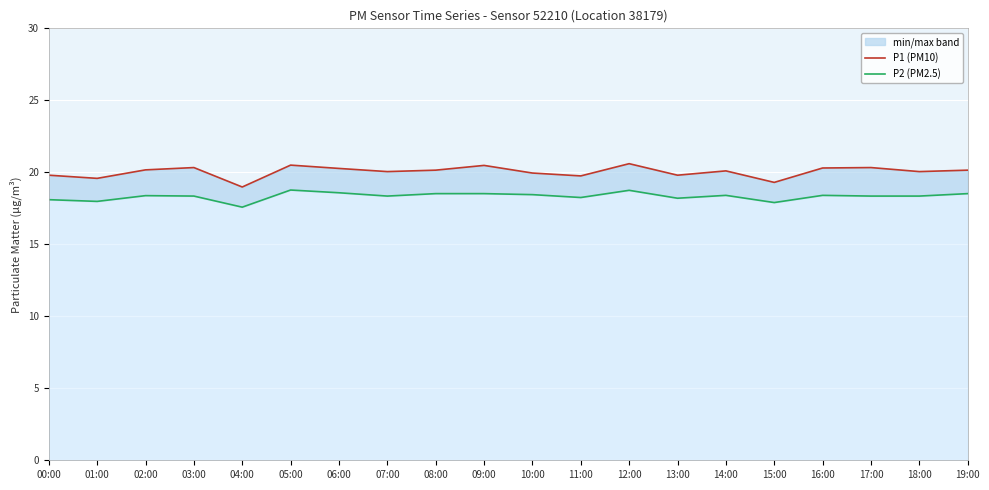

What is the spread (max minus min) of values at 06:00?

1.7